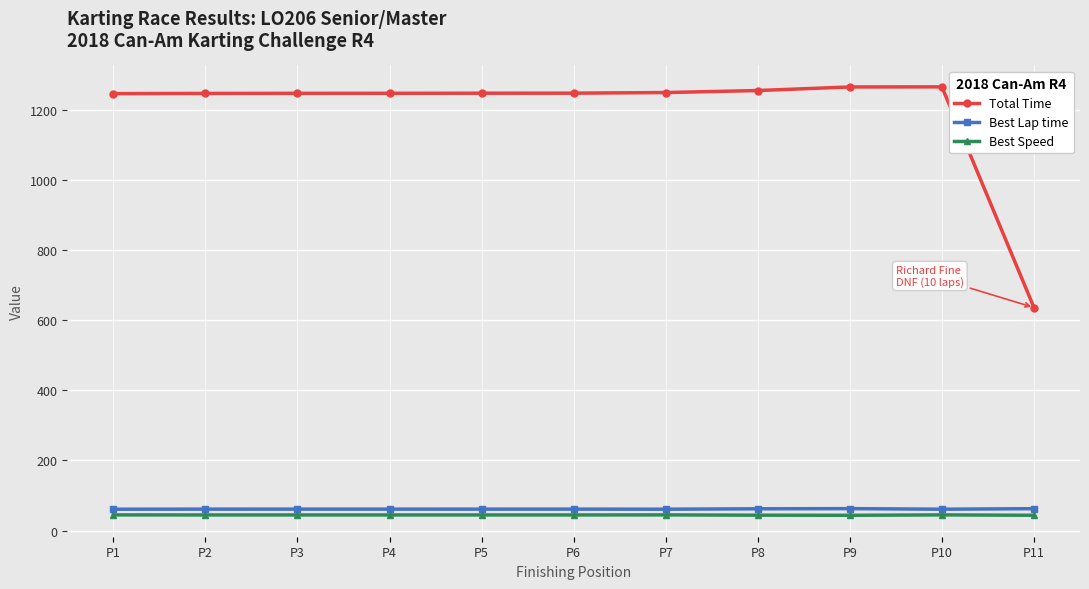

True or false: Best Lap time and Total Time cross at least once.

False